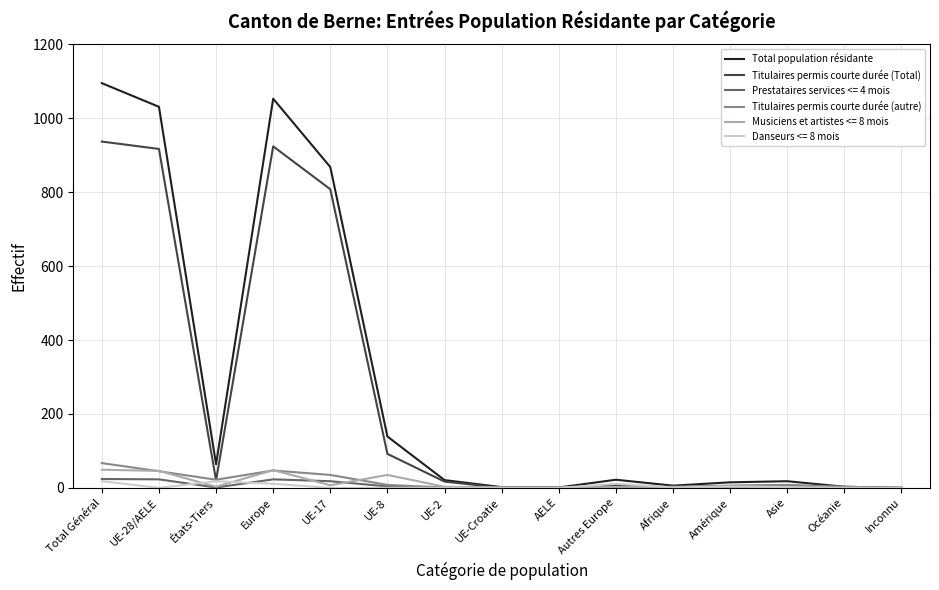

Which label corresponds to the largest value in the chart?

Total Général